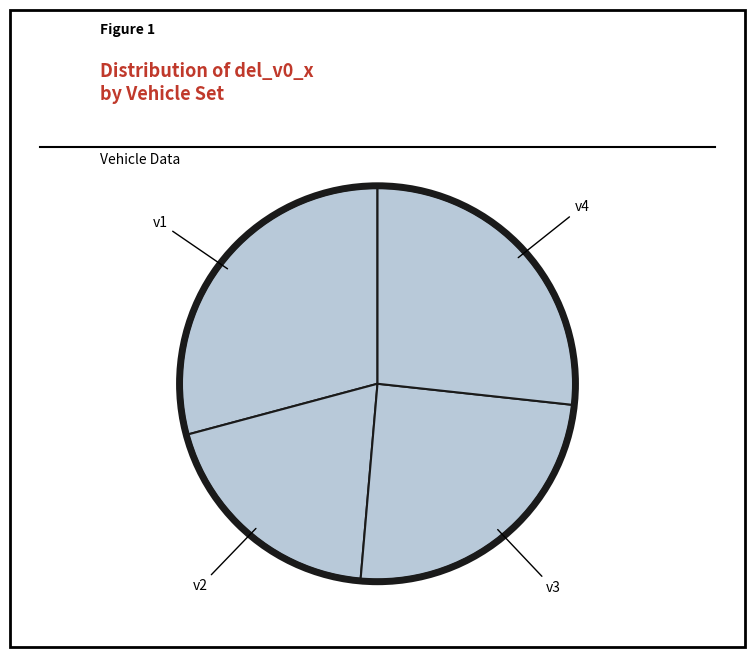

Approximately how many times larger is the value at v2 compared to v1?

0.7